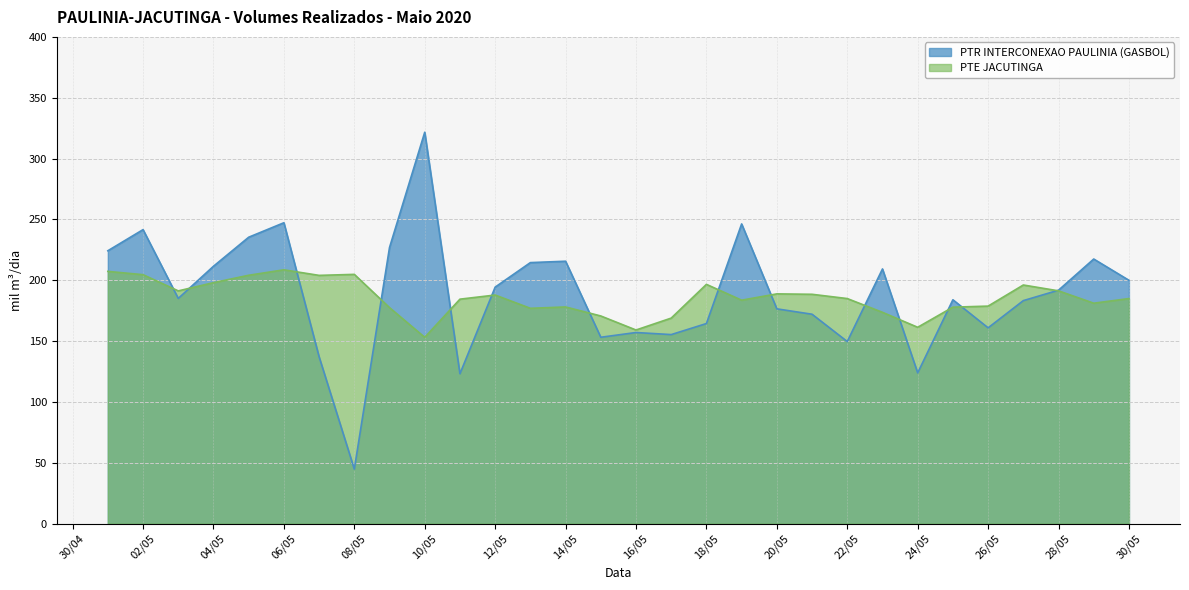

Where does the PTR INTERCONEXAO PAULINIA (GASBOL) series first go above 191?

2020-05-01